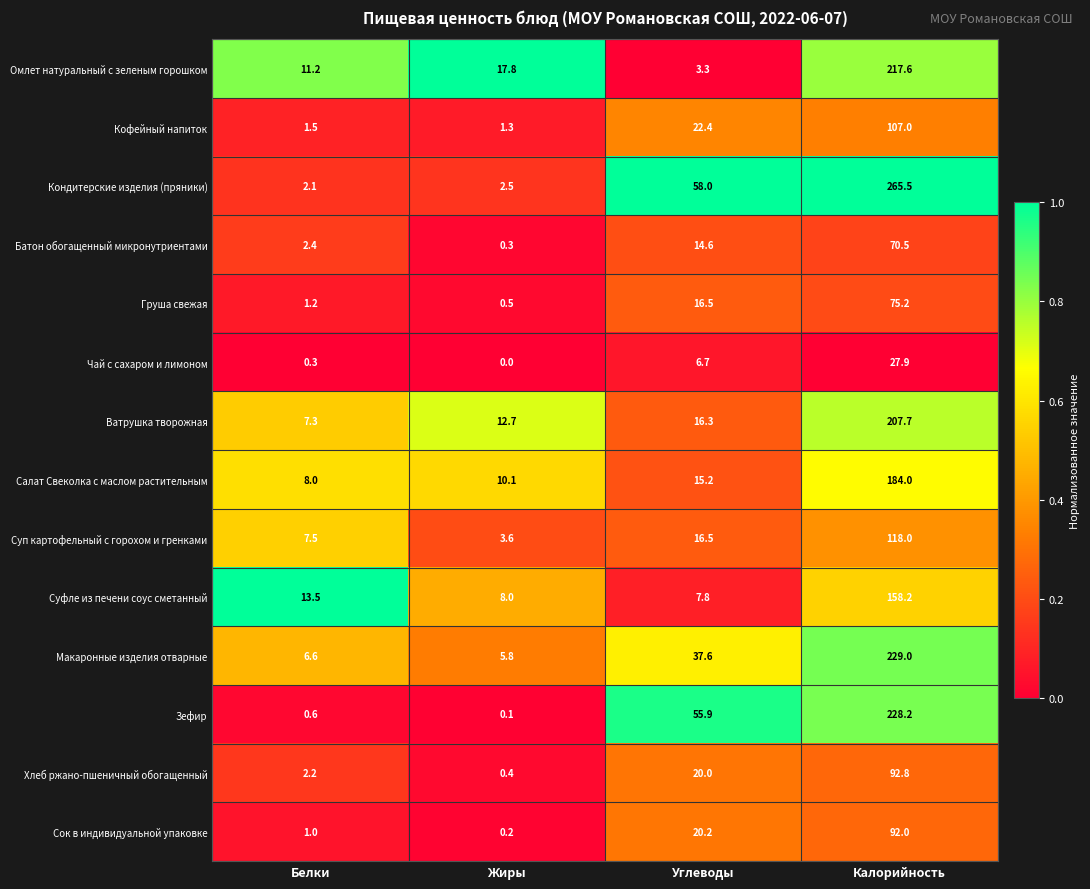

What is the maximum value shown in the chart?

265.5